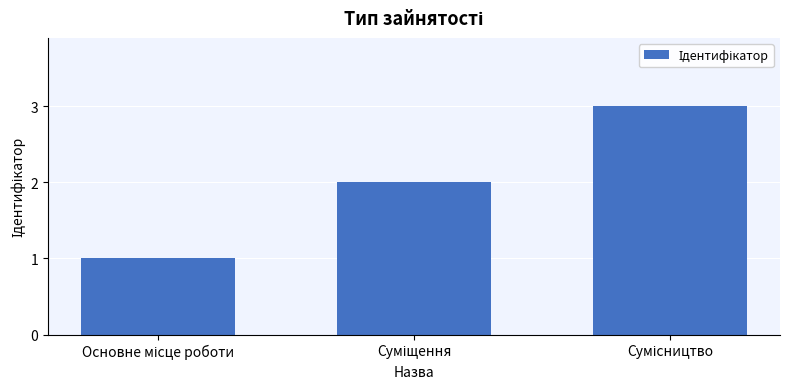

What is the value of the 1st bar from the left?

1